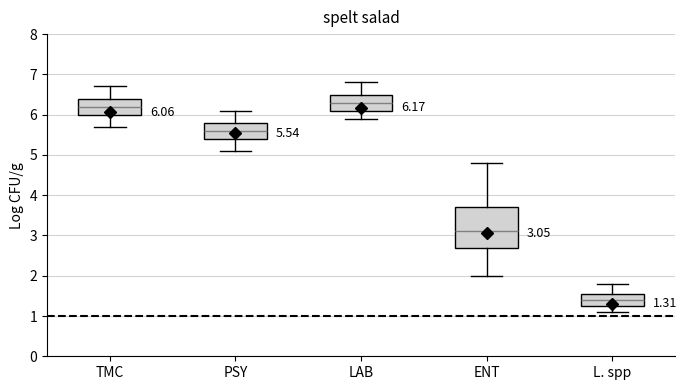

Comparing the boxes themselves (not the whiskers), which one is the tallest?

ENT